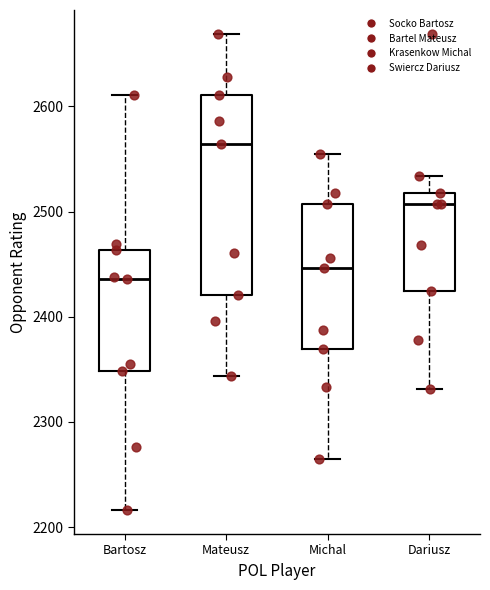

Reading left to right, read every box against the y-axis: the position of its median line, the range the box covers, and the ends of its whiskers. The values are not printed on the chart, so give them approximately, as read against the axis.

Bartosz: median 2440, box 2350 to 2460, whiskers 2220 to 2610
Mateusz: median 2560, box 2420 to 2610, whiskers 2340 to 2670
Michal: median 2450, box 2370 to 2510, whiskers 2270 to 2560
Dariusz: median 2510, box 2420 to 2520, whiskers 2330 to 2530